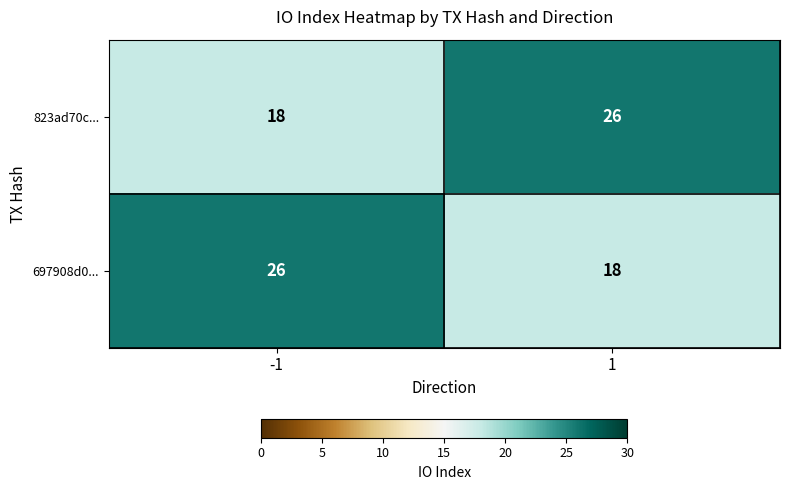

What is the total value across all series at -1?

44